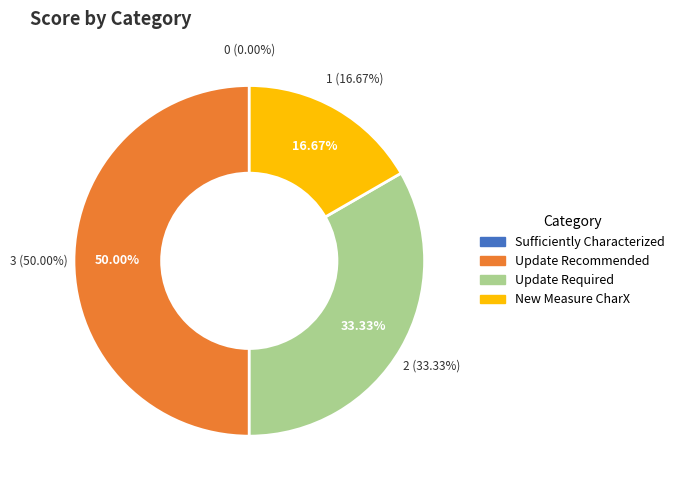

True or false: Update Required accounts for 46% of the total.

False